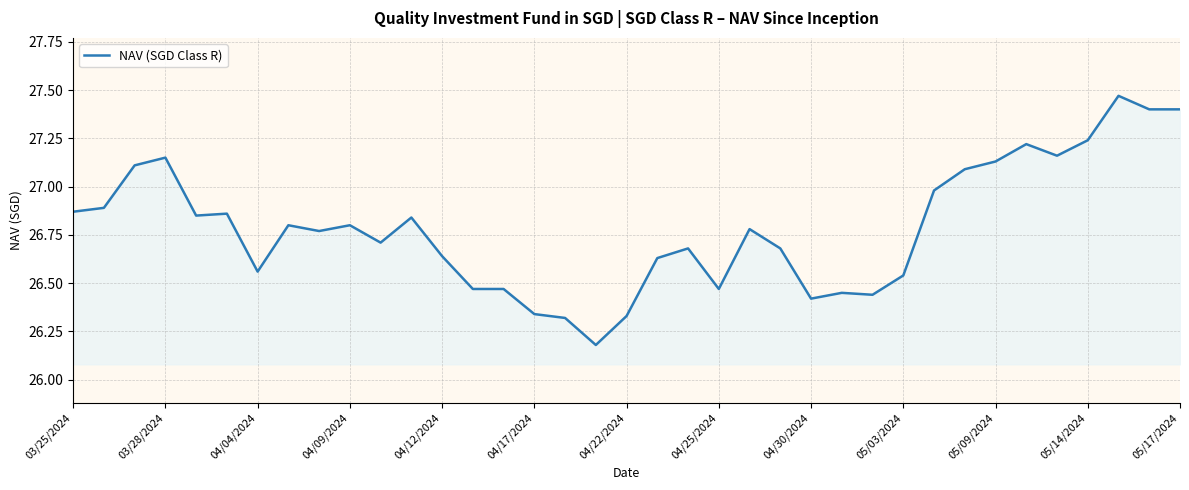

What is the label of the 15th point from the right?

22